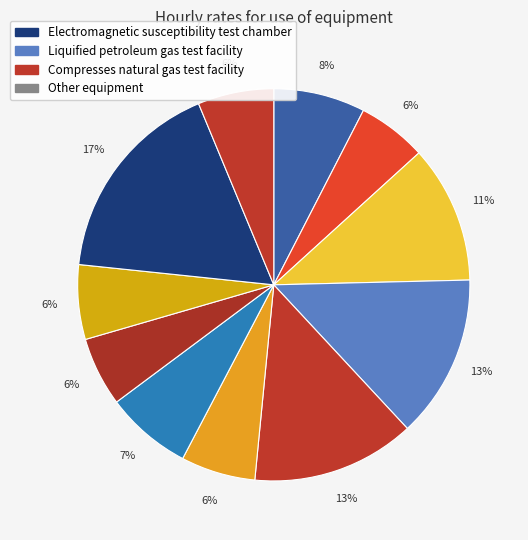

Count the number of slices in the pie.

11